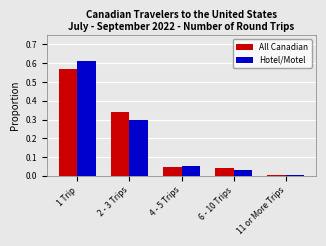

True or false: Hotel/Motel has a value of 0.3 at 2 - 3 Trips.

True